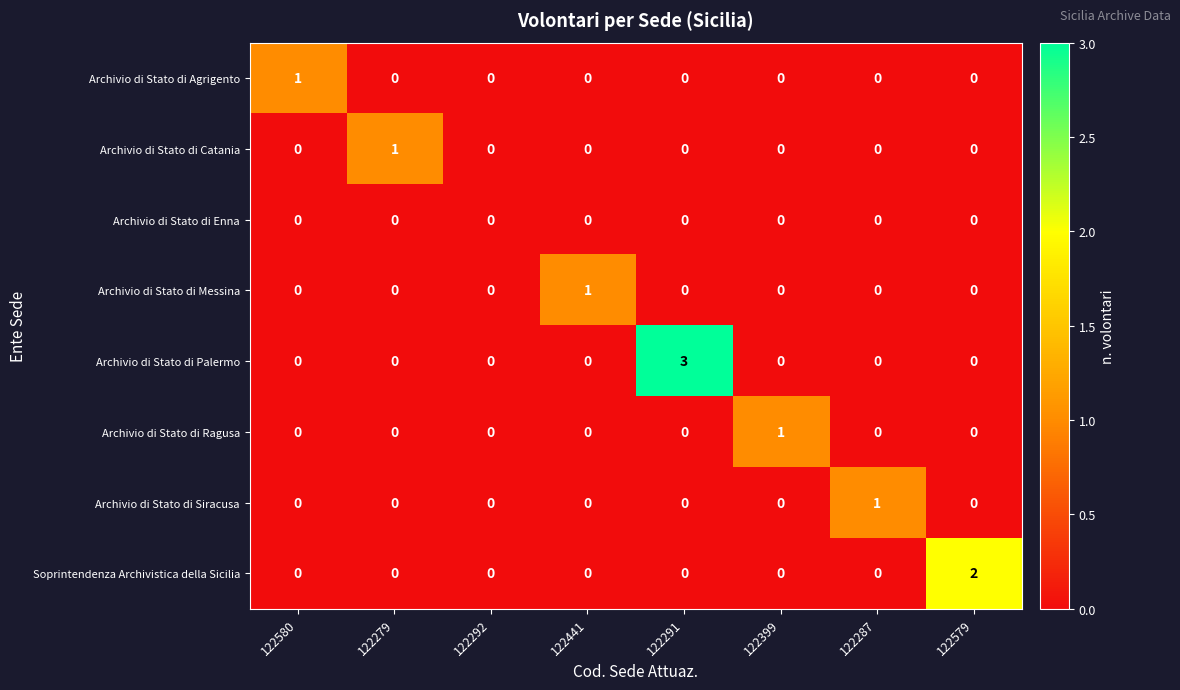

Which series has the largest total across all categories?

Archivio di Stato di Palermo